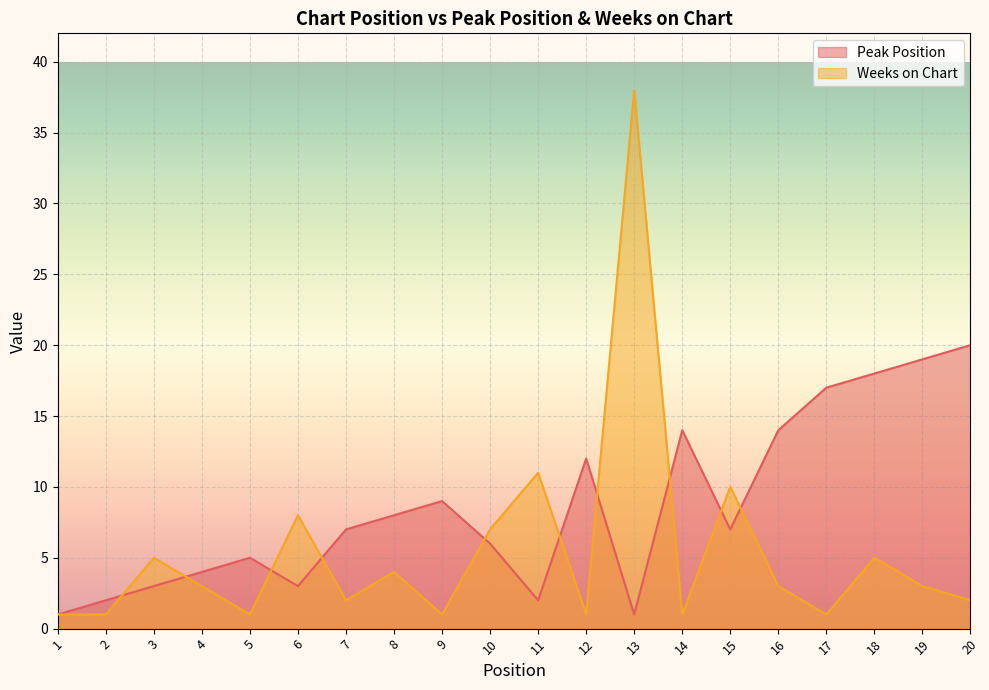

Which has a higher value, 19 or 4?

19